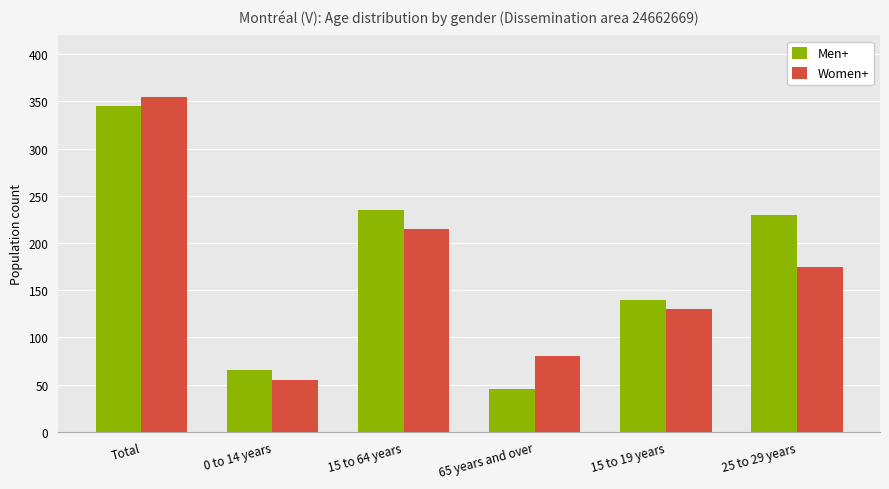

What is the smallest value displayed?

45